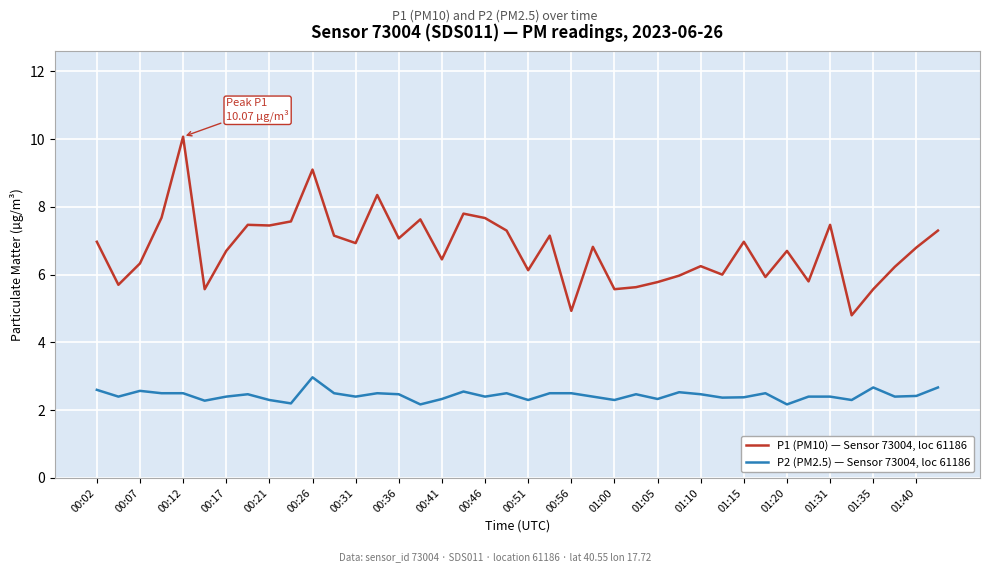

What is the minimum value for P1 (PM10) — Sensor 73004, loc 61186?

4.8